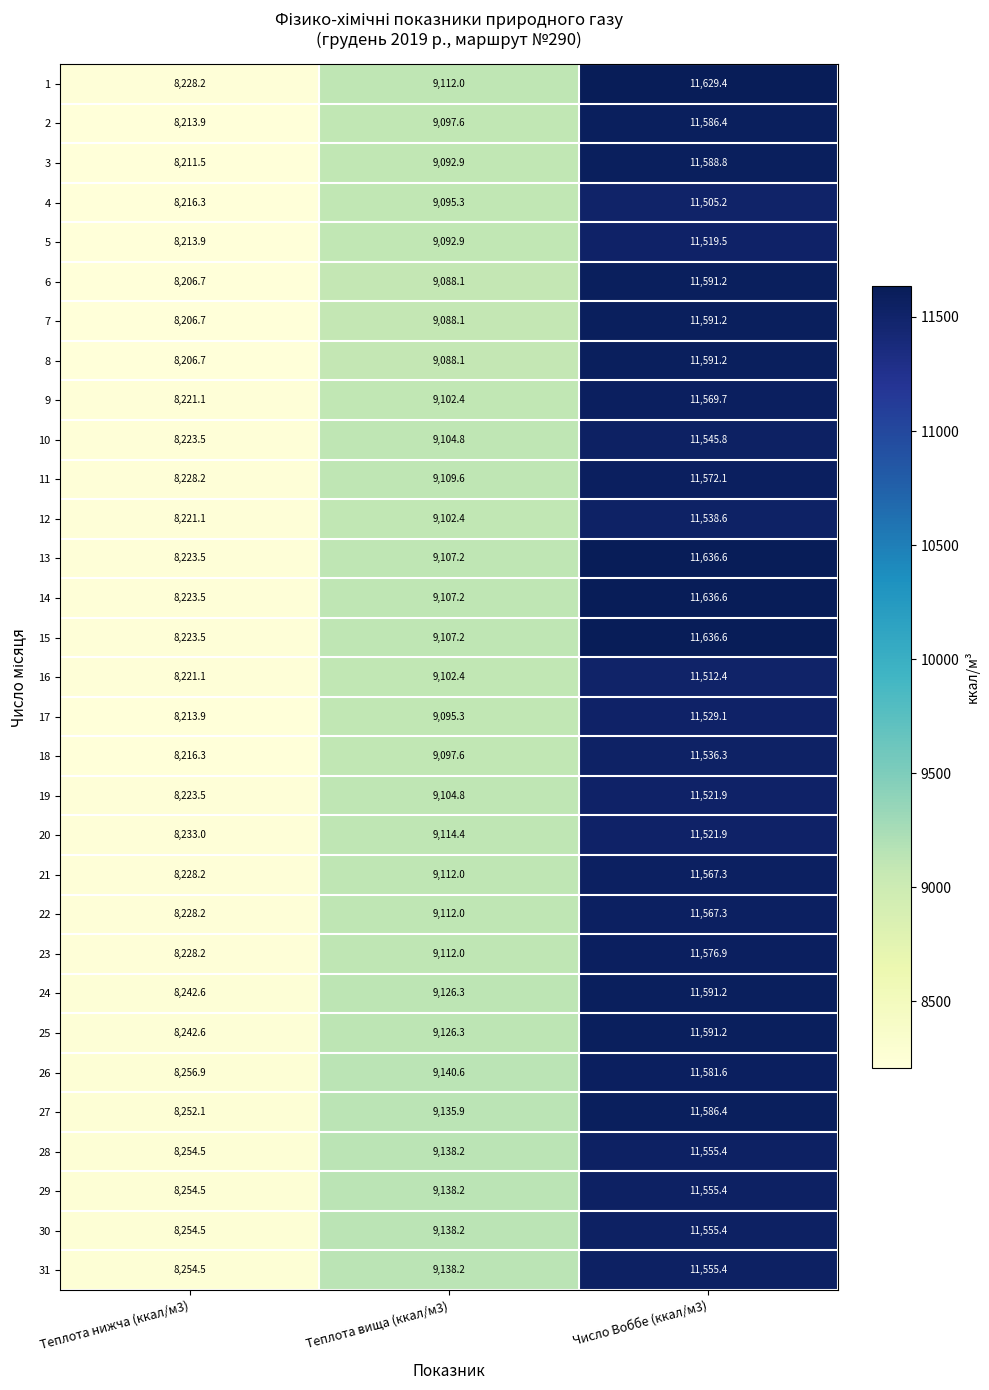

What is the sum of the 2 values at Теплота вища (ккал/м3) and Теплота нижча (ккал/м3)?

17311.5